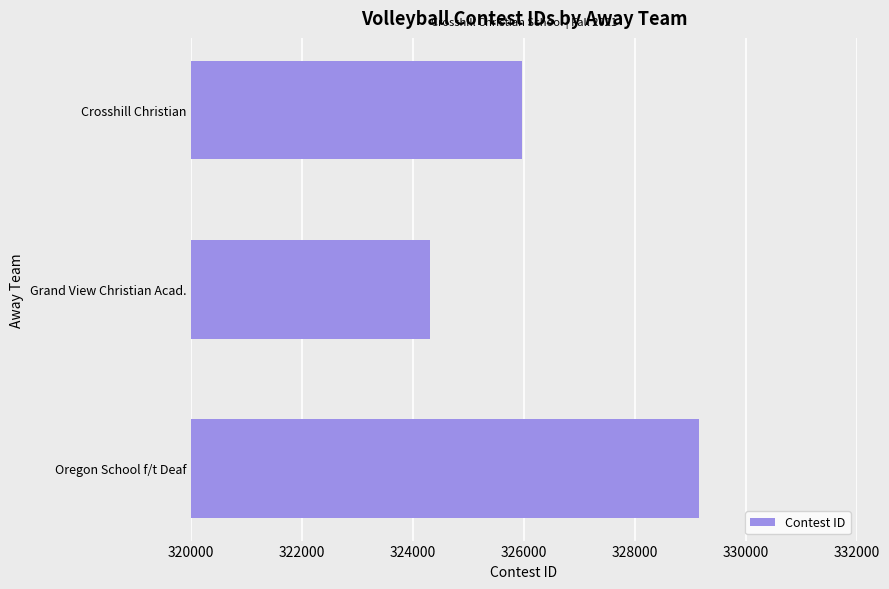

Rank the categories by value from highest to lowest.

Oregon School f/t Deaf, Crosshill Christian, Grand View Christian Acad.